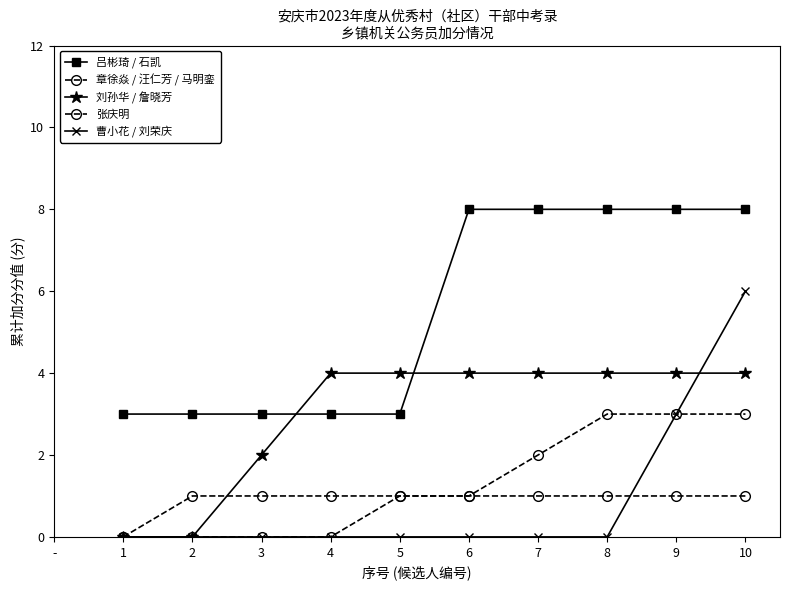

True or false: 张庆明 and 吕彬琦 / 石凯 intersect in this chart.

False